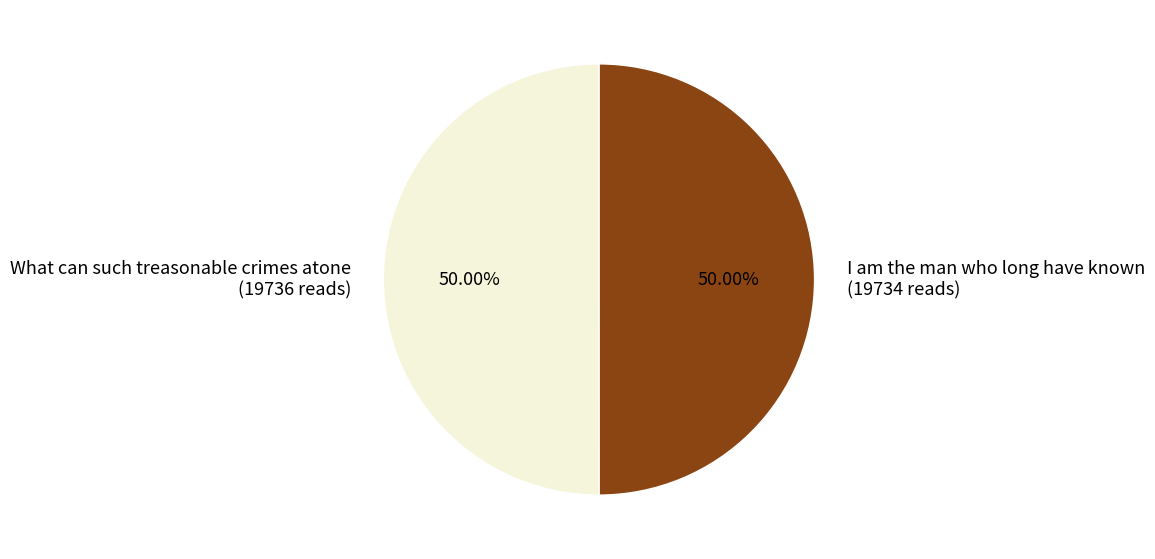

What percentage is NOT represented by What can such treasonable crimes atone?

50.0%